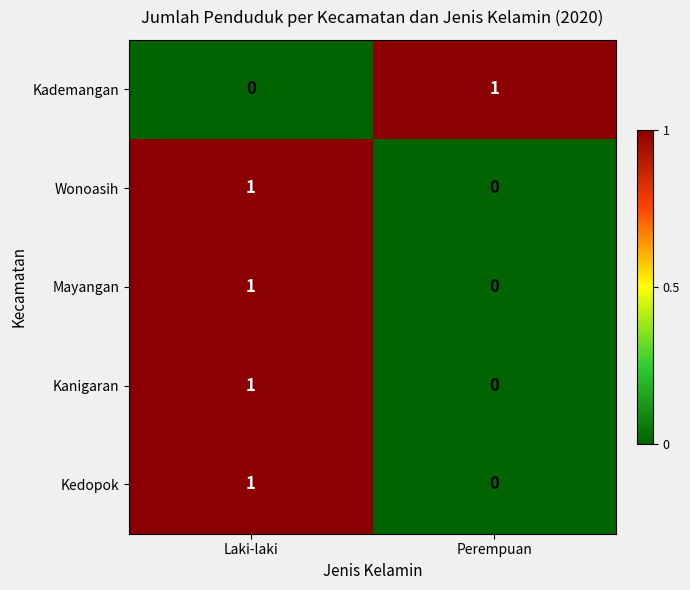

At which category is the sum across all series the highest?

Laki-laki